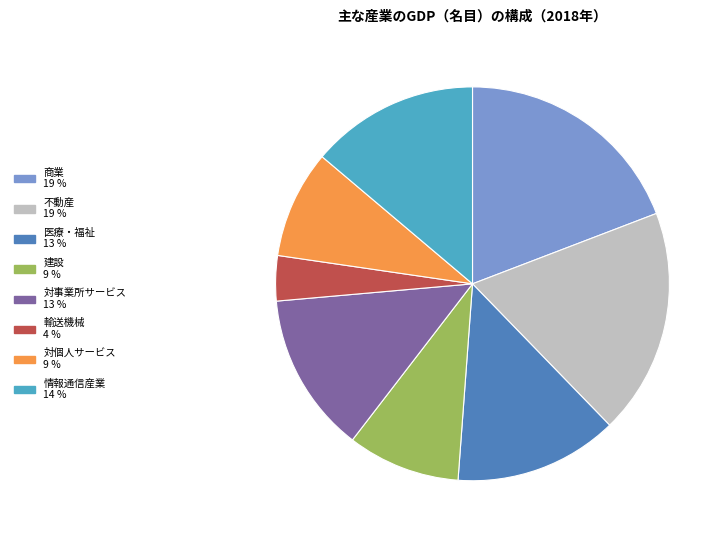

Combined, do 建設 and 医療・福祉 account for over 50%?

No